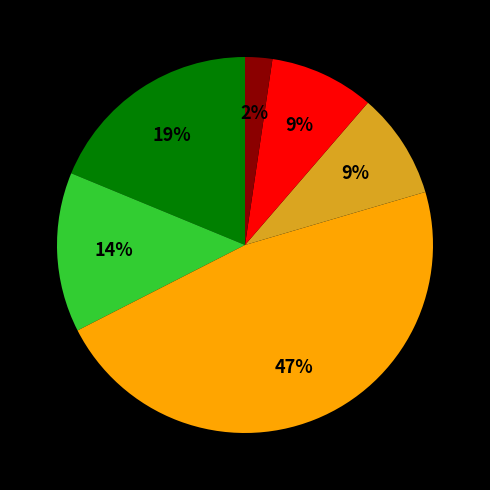

To the nearest percent, what is the difference between the largest and smallest slice percentages?

45%